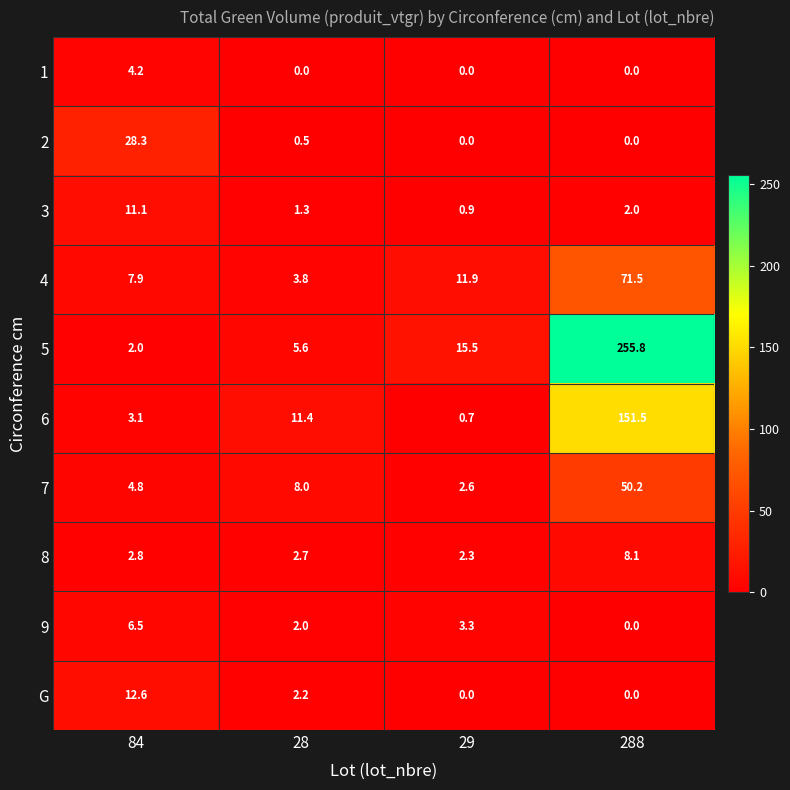

Between 84 and 288, which series saw the biggest shift?

5